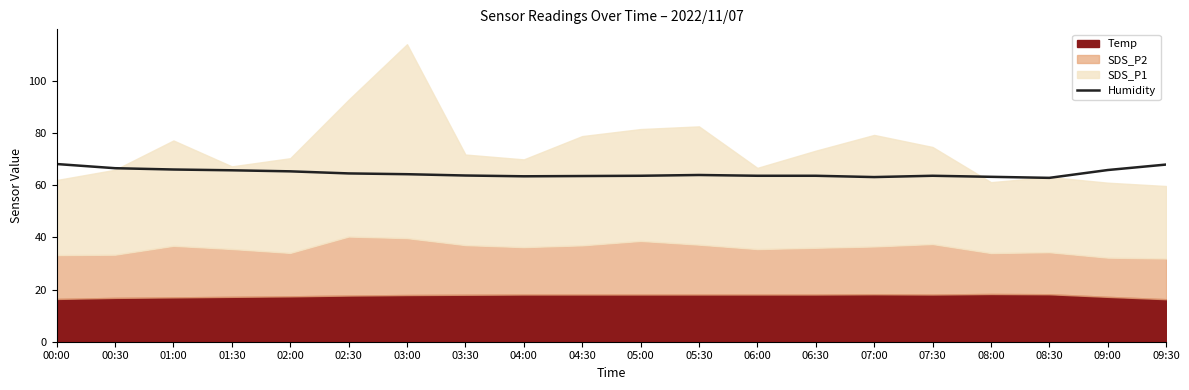

Reading right to left, what are all the values shown in this chart?

67.9	65.8	62.8	63.2	63.6	63.1	63.6	63.6	63.9	63.6	63.5	63.4	63.7	64.2	64.5	65.3	65.7	66.0	66.5	68.1